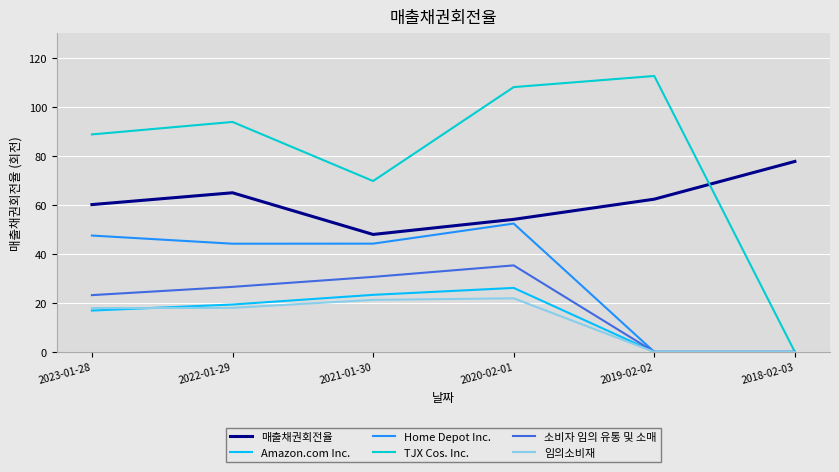

At which category does the chart reach its peak across all series?

2019-02-02